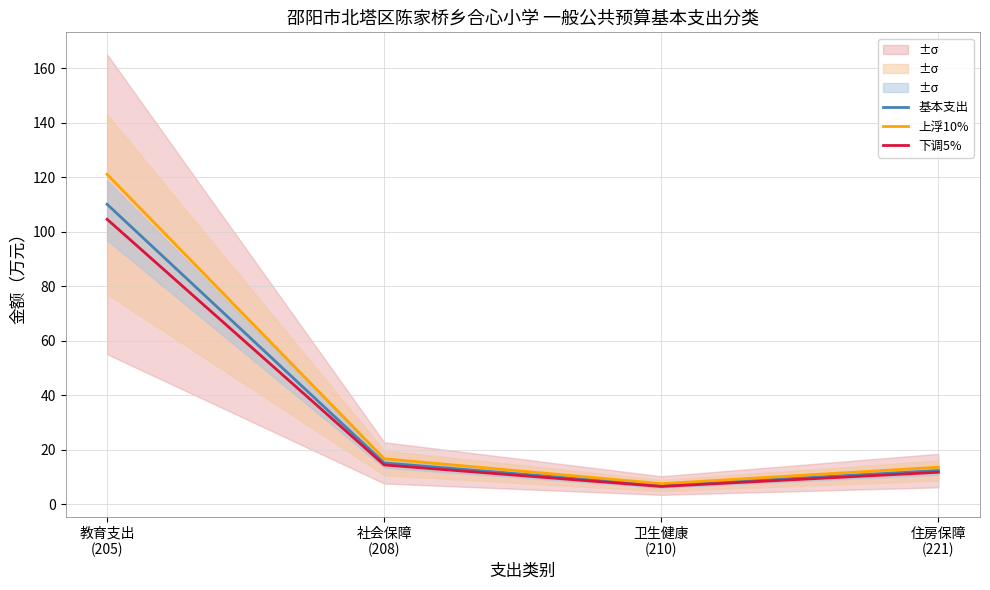

Is it true that 基本支出 equals 26.2 at 社会保障
(208)?

False